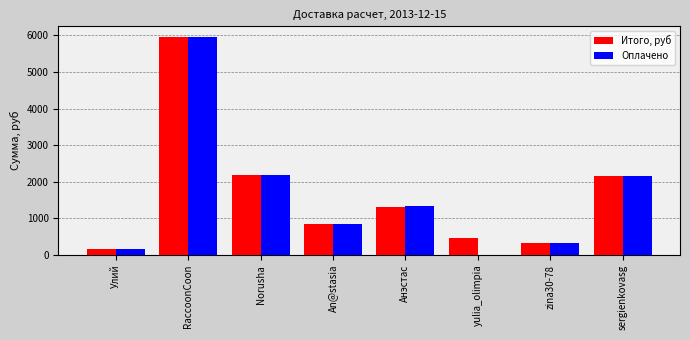

Which series has the widest spread of values?

Оплачено